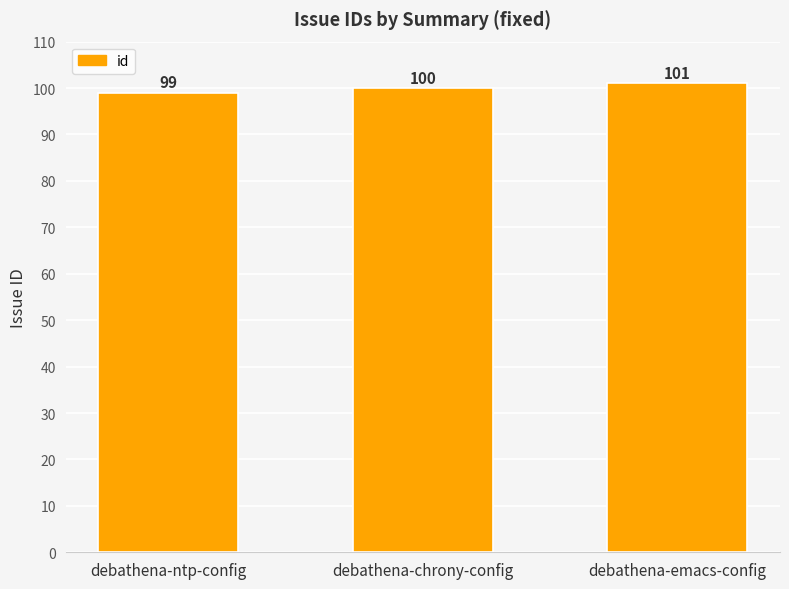

What is the greatest value displayed?

101